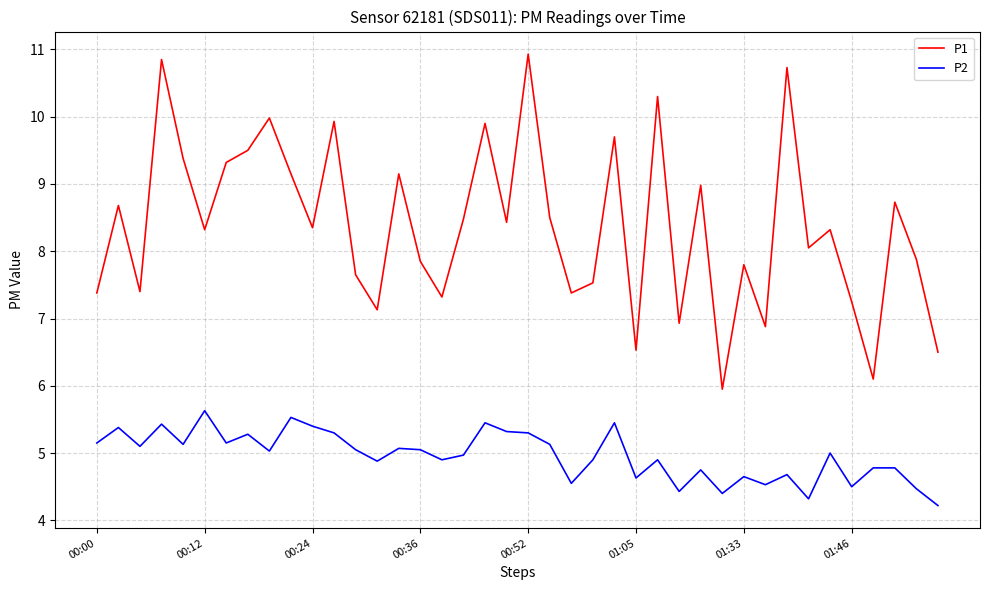

Which series has the largest range (max minus min)?

P1